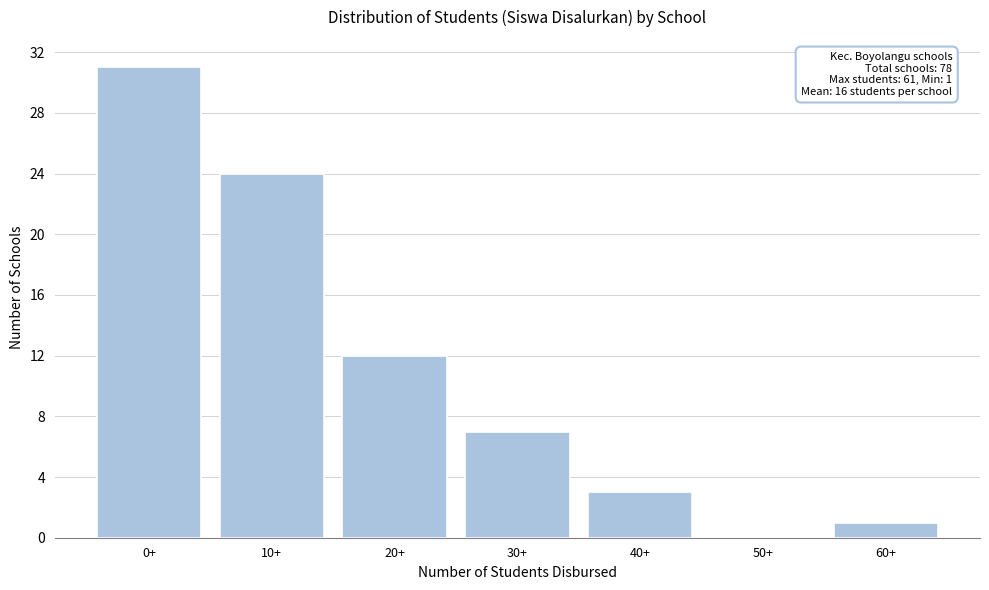

Reading left to right, transcribe all the data shown in this chart.

0+=31	10+=24	20+=12	30+=7	40+=3	50+=0	60+=1